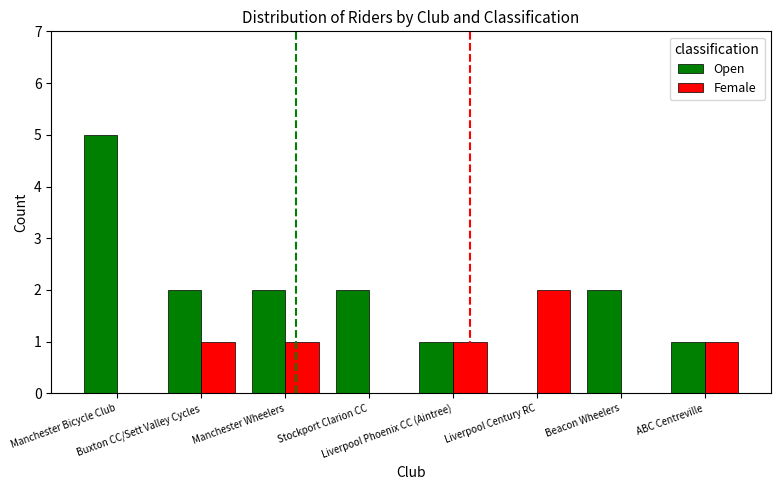

Which series has the largest total across all categories?

Open